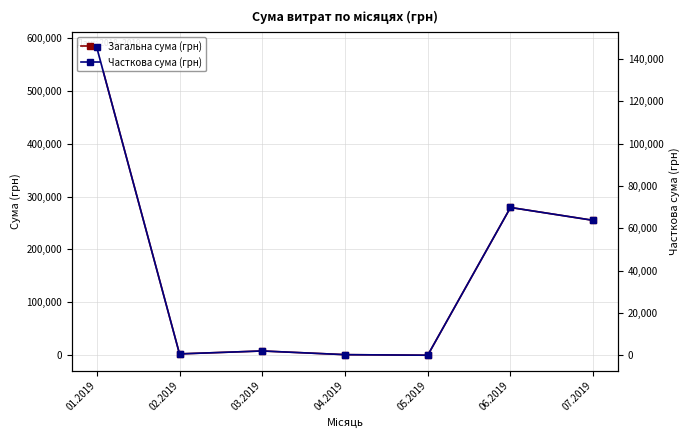

Reading left to right, extract all data points from this chart.

Загальна сума (грн): 581770.8	2499.8	8032.5	1080.0	0.0	279313.5	254991.7
Часткова сума (грн): 145442.7	624.9	2008.1	270.0	0.0	69828.4	63747.9